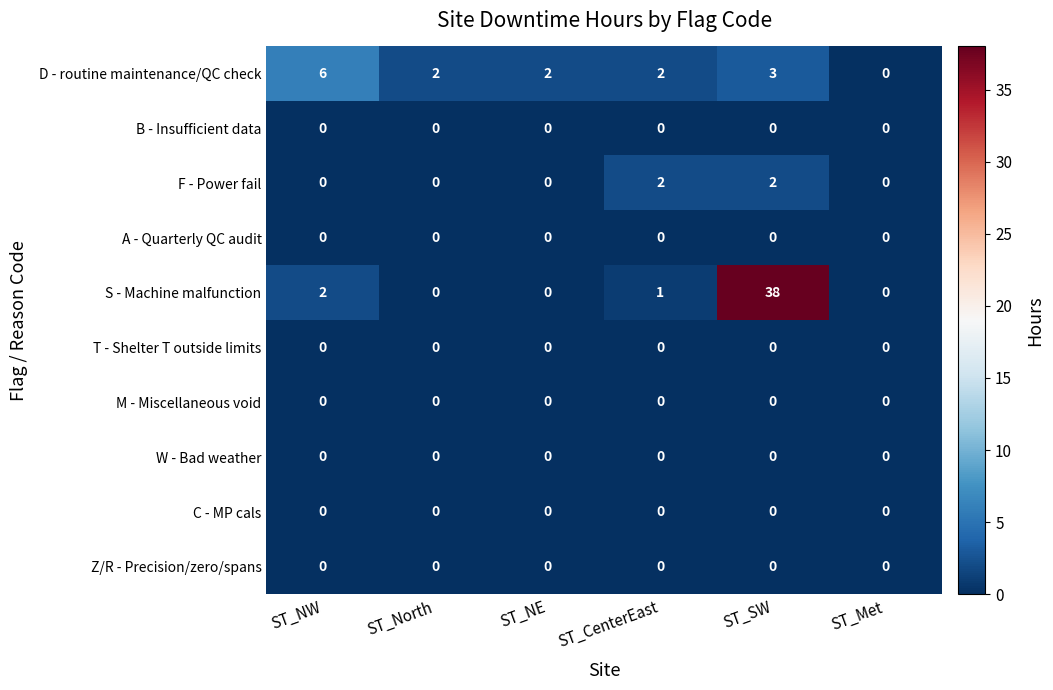

What is the difference between the maximum and minimum values in the S - Machine malfunction series?

38